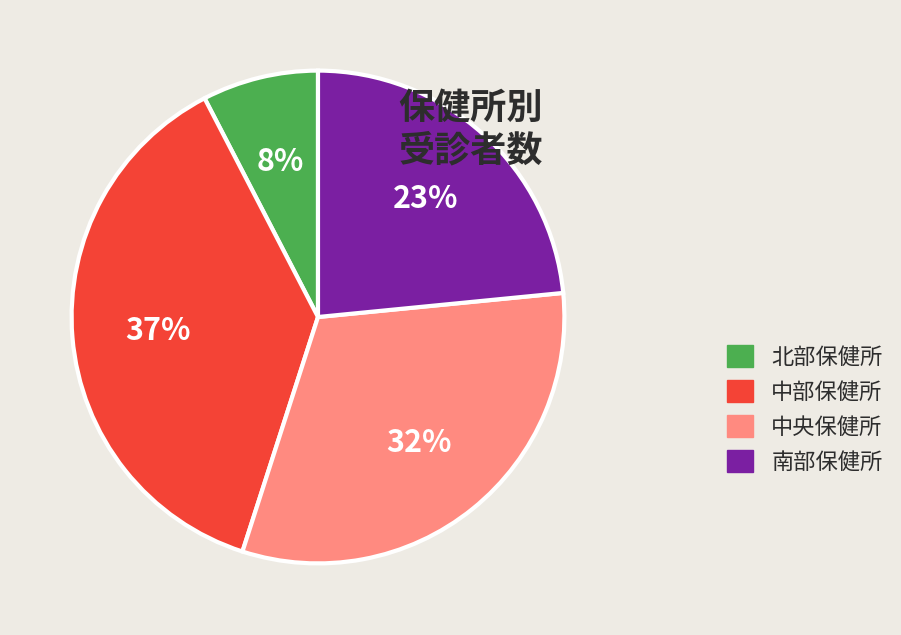

To the nearest percent, what is the combined percentage of 中部保健所 and 中央保健所?

69%